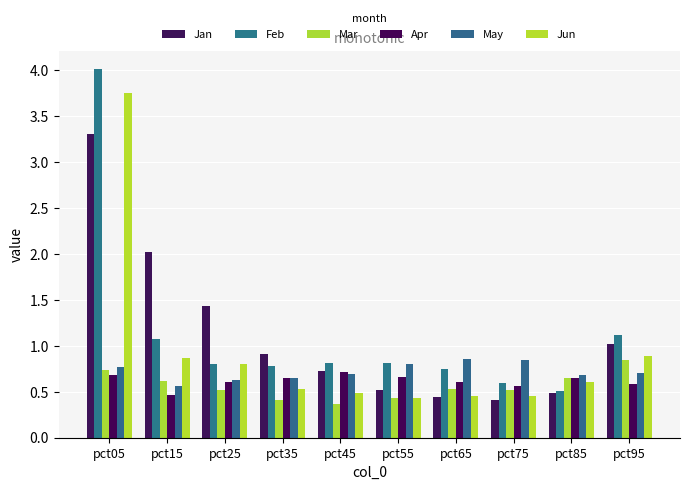

What is the difference between the Feb values at pct05 and pct45?

3.2